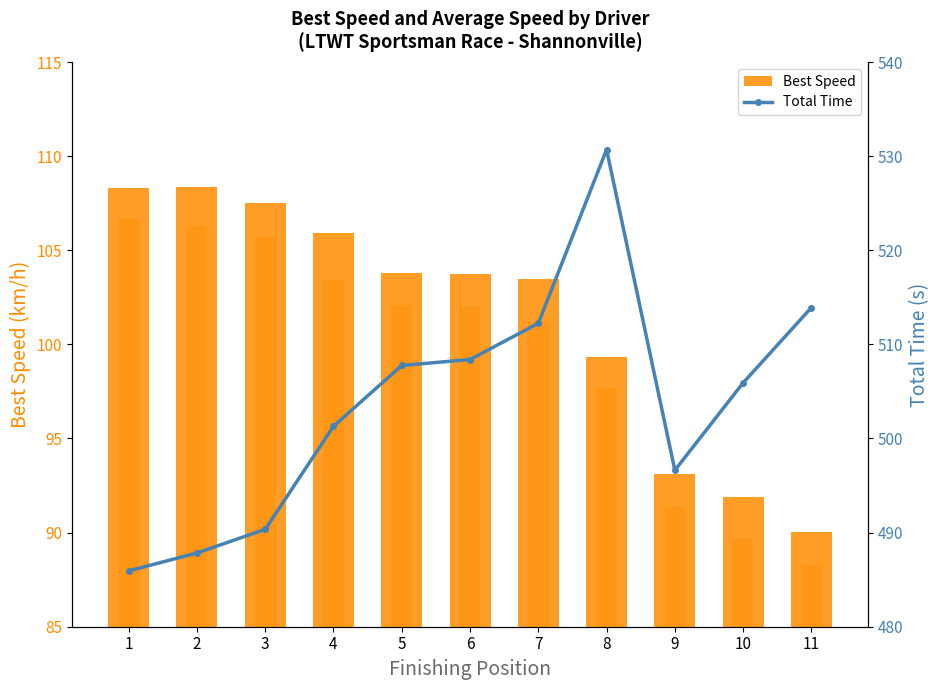

The Total Time series shows 249.1 at 5. True or false?

False